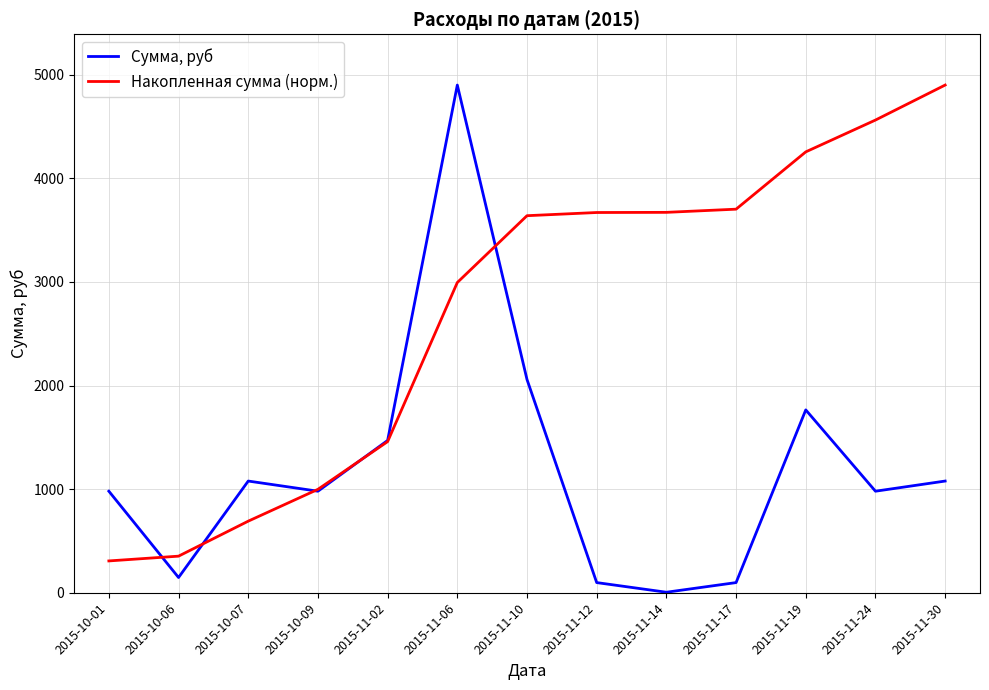

At which label is Накопленная сумма (норм.) closest to 2603?

2015-11-06